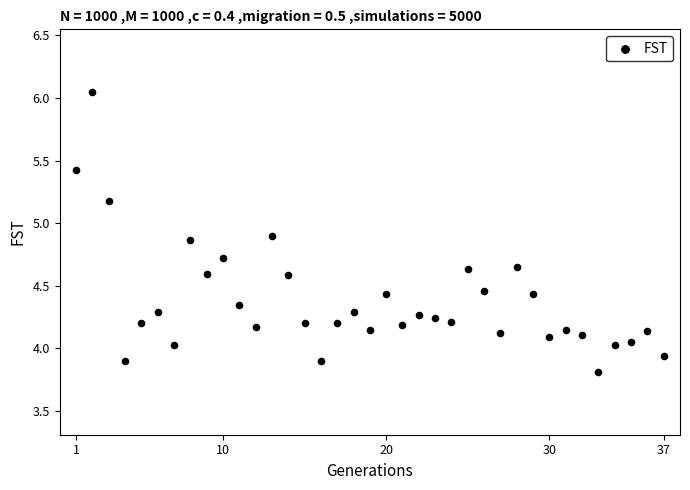

What is the range of X values (max minus min)?

36.0